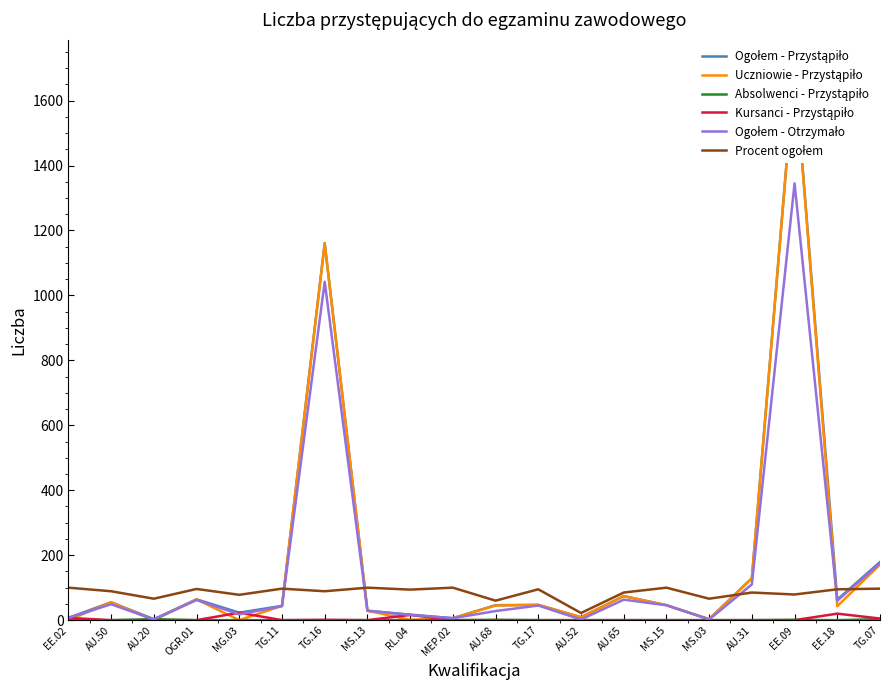

Is the value of Uczniowie - Przystąpiło at TG.16 greater than the value of Procent ogołem at OGR.01?

Yes